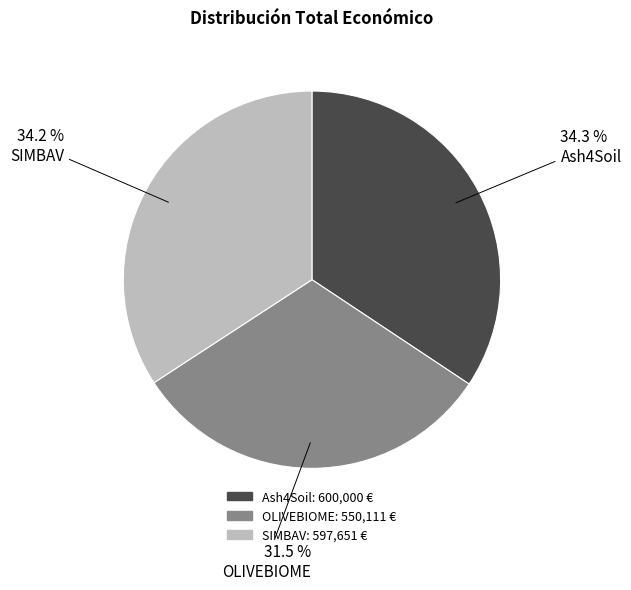

Which has a higher value, OLIVEBIOME or SIMBAV?

SIMBAV